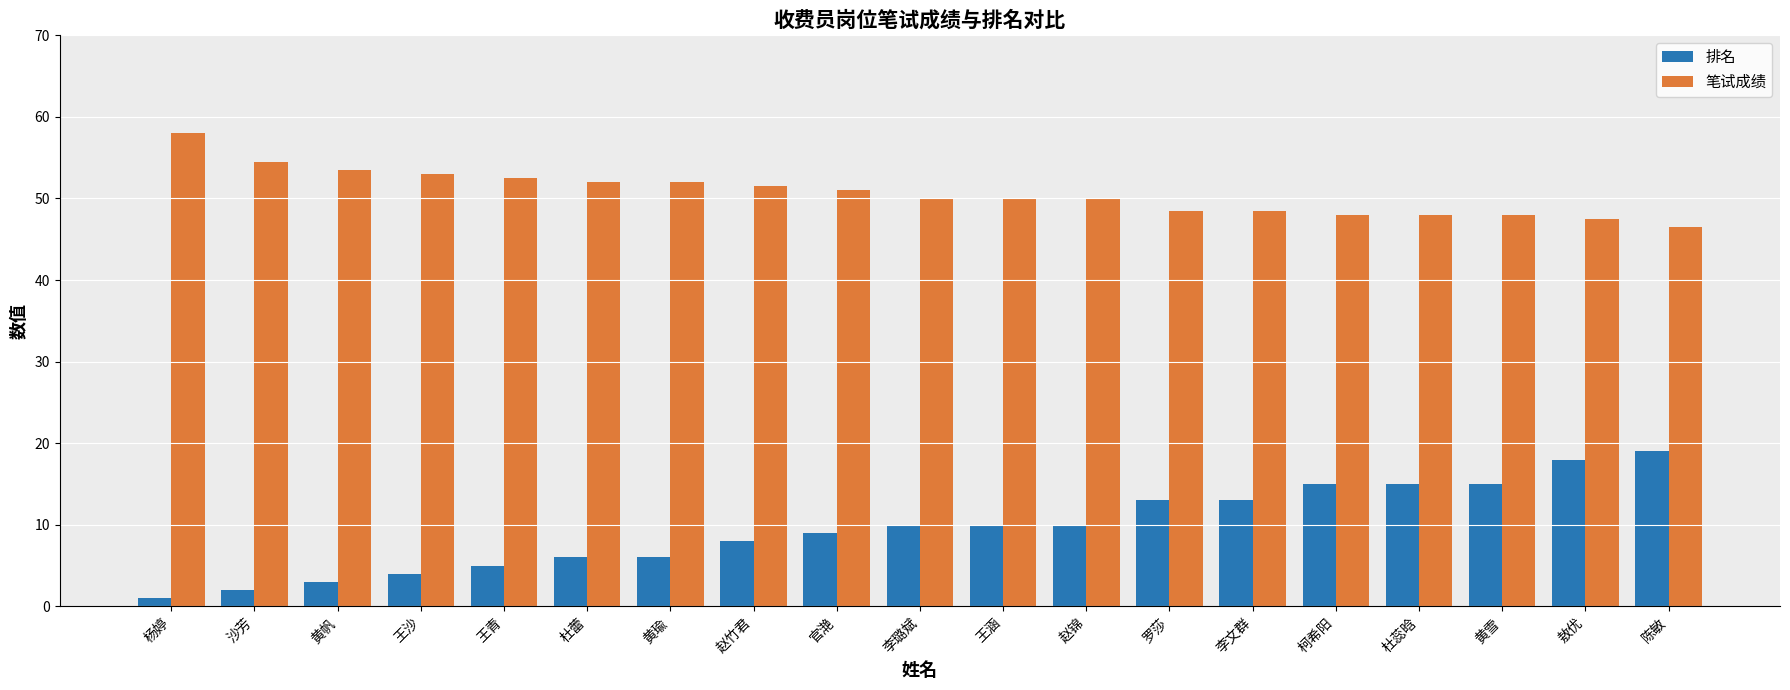

True or false: 排名 has a value of 1.7 at 王青.

False